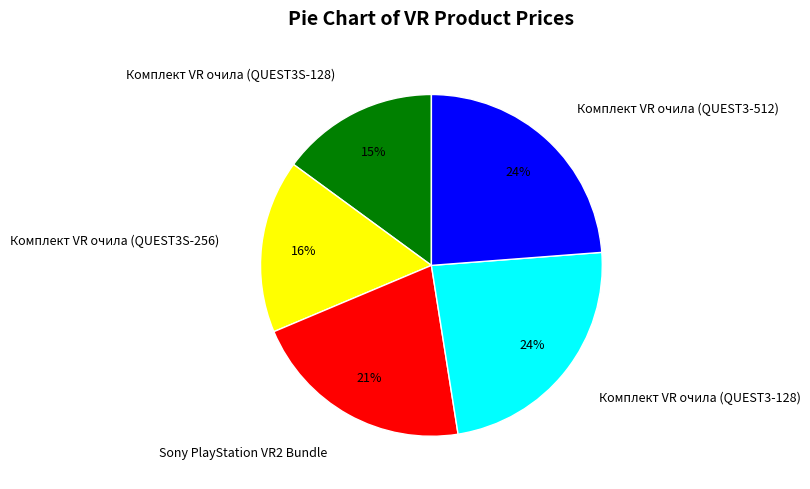

Is it true that Комплект VR очила (QUEST3S-256) is 21% of the pie?

False